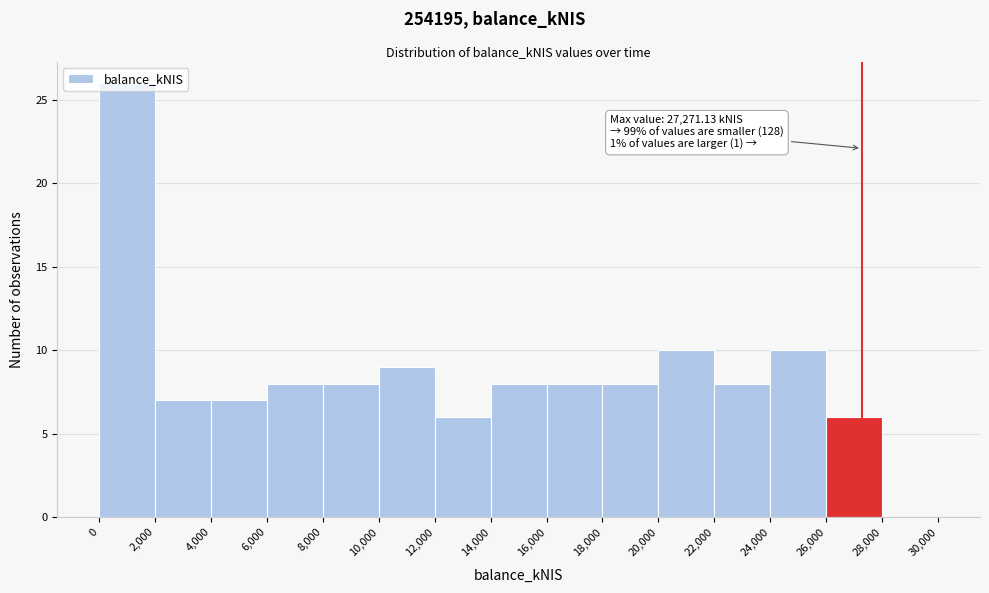

Over which range of the x-axis is the bar tallest?

0 to 2,000